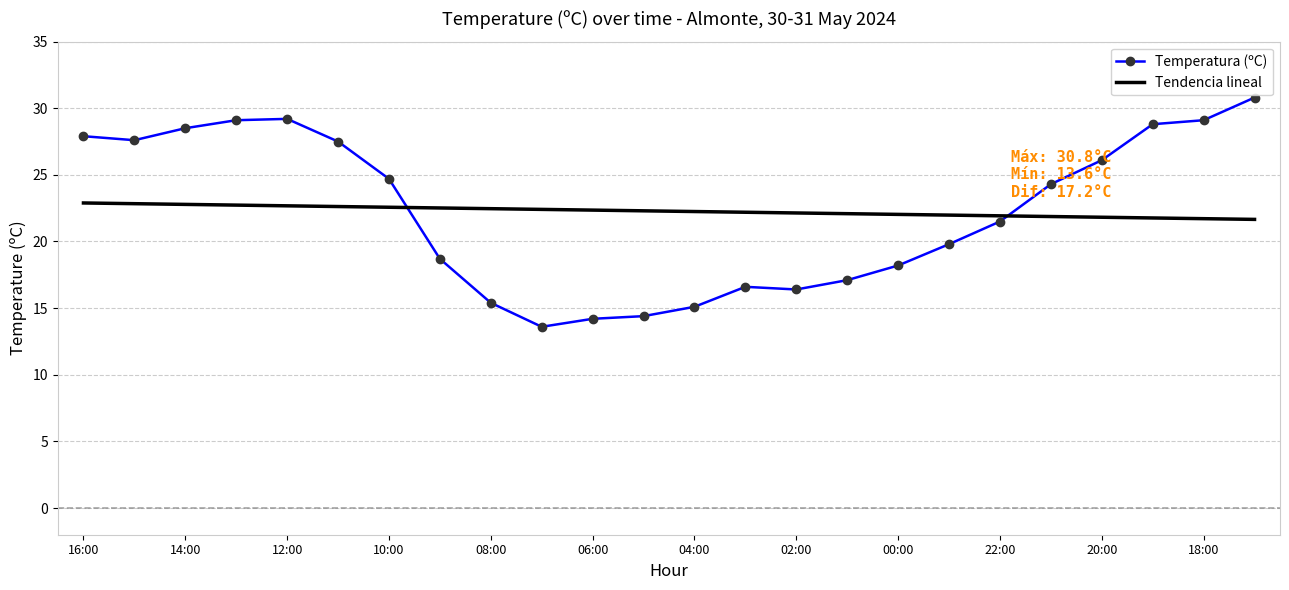

Which series has the largest range (max minus min)?

Temperatura (ºC)